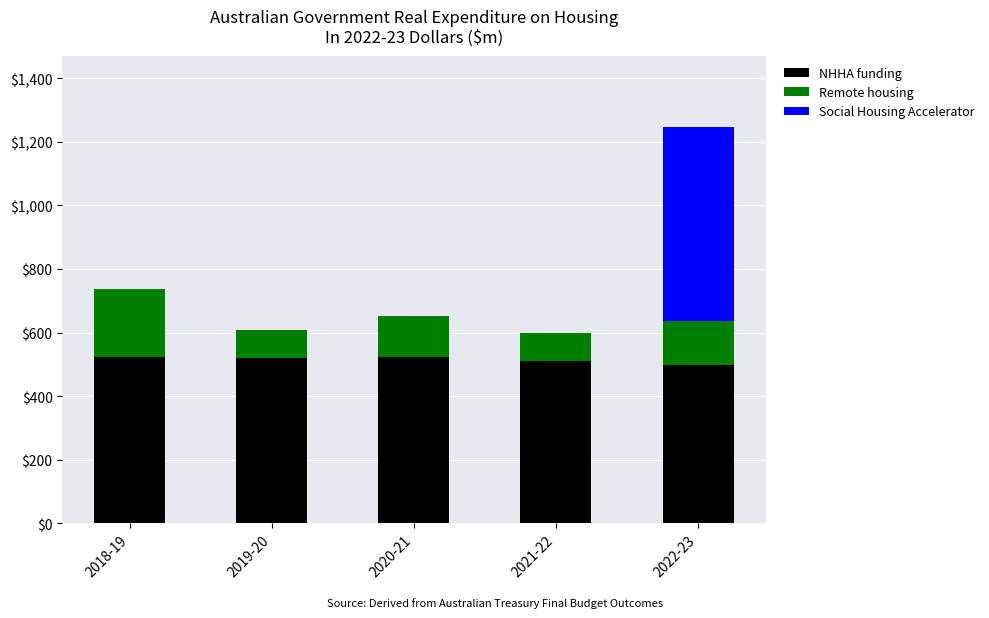

What is the sum of the NHHA funding values at 2018-19 and 2019-20?

1043.8